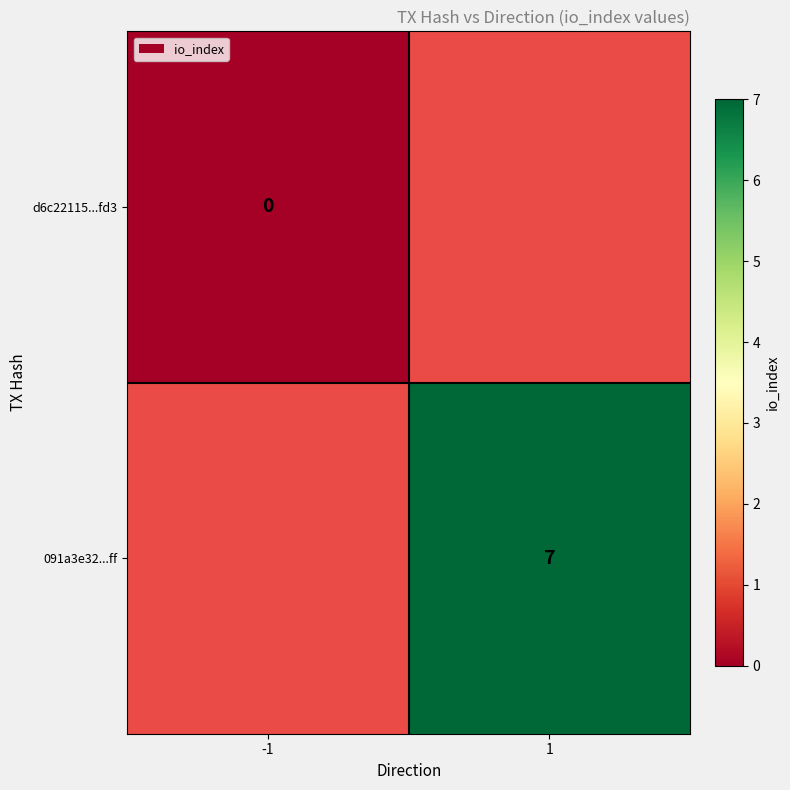

Is the value of 091a3e32...ff at 1 greater than the value of d6c22115...fd3 at -1?

Yes